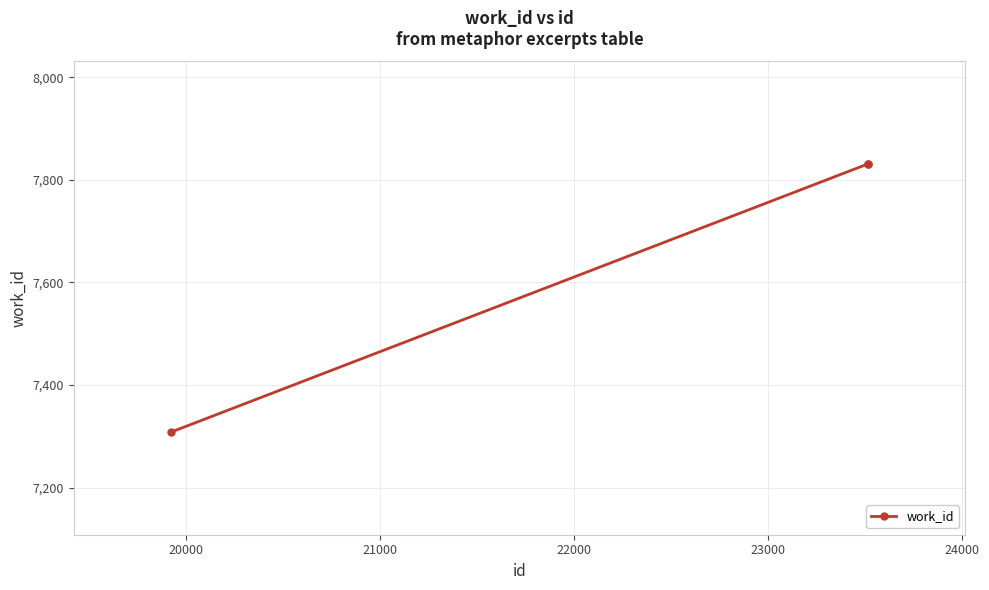

What is the value of the 3rd point from the left?

7831